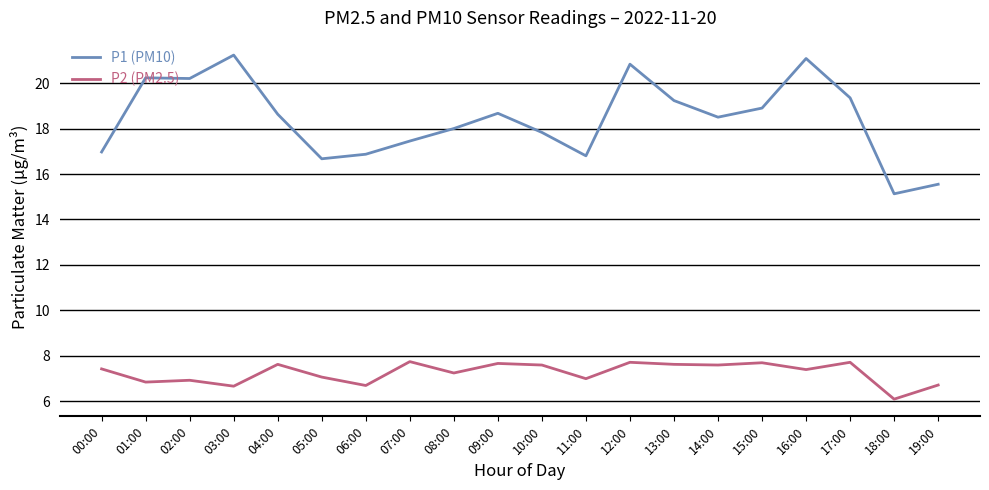

Which series has the largest range (max minus min)?

P1 (PM10)